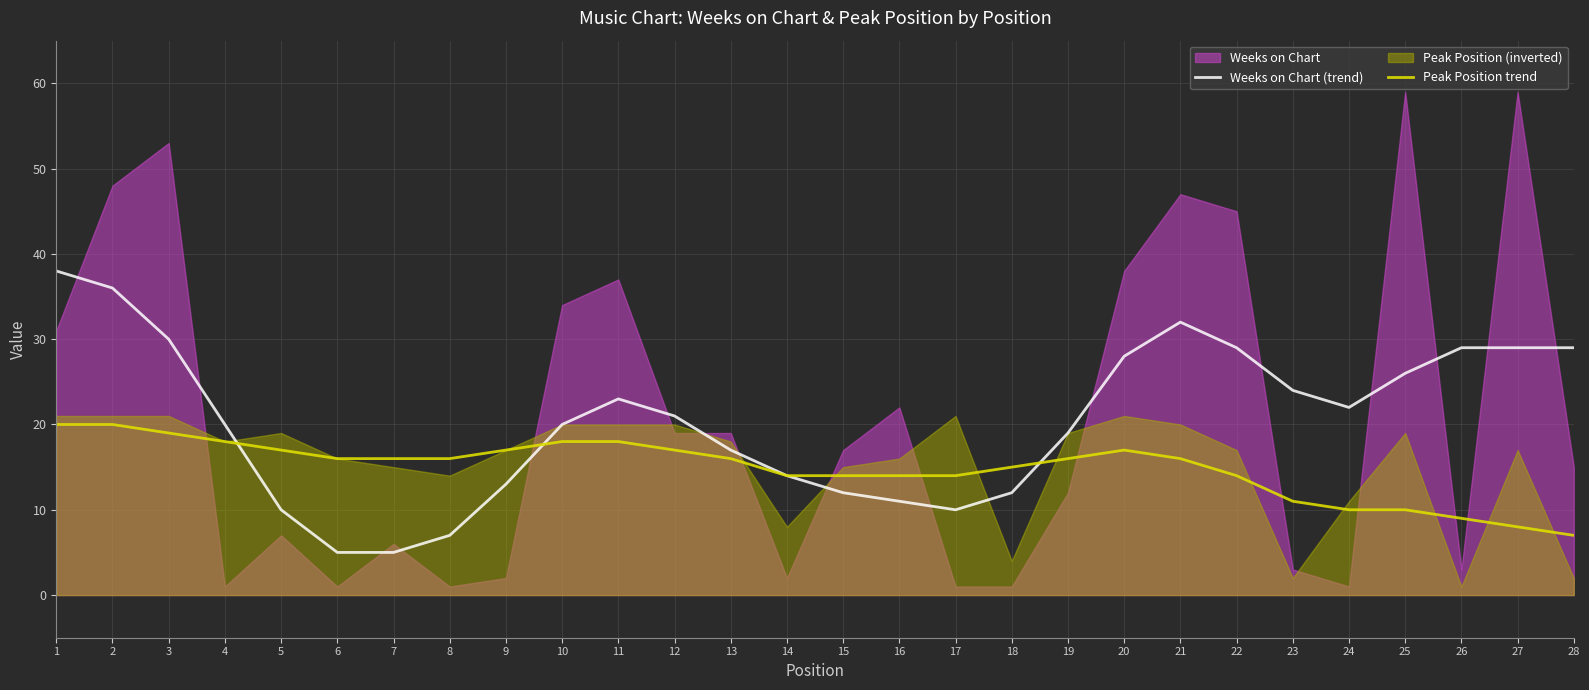

Does the chart display data point markers on the line(s)?

No